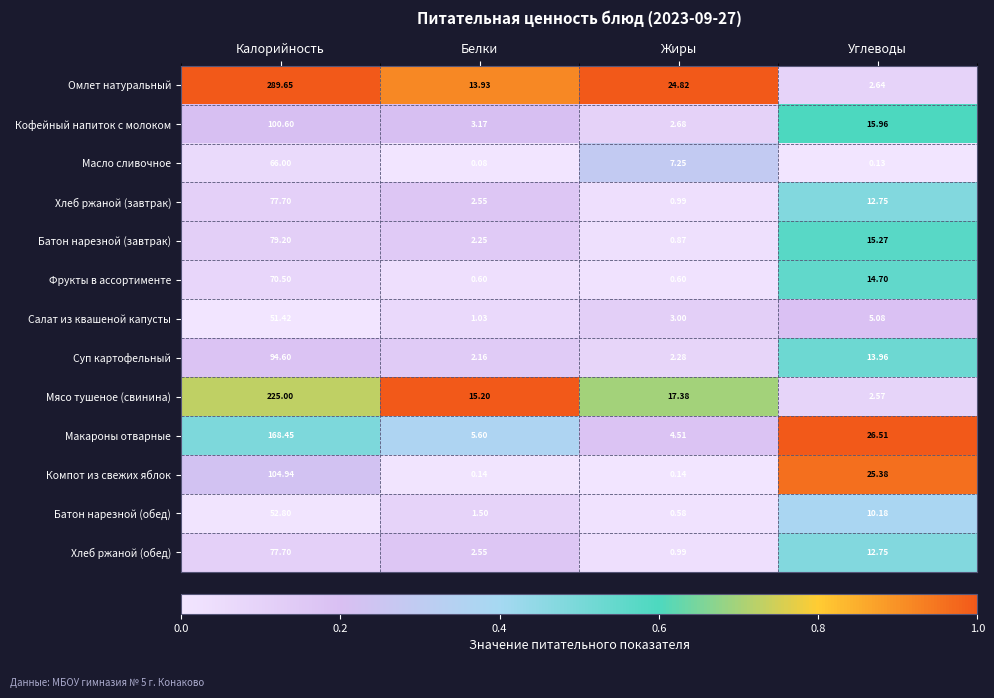

List the labels in order of Хлеб ржаной (завтрак) value, largest first.

Калорийность, Углеводы, Белки, Жиры